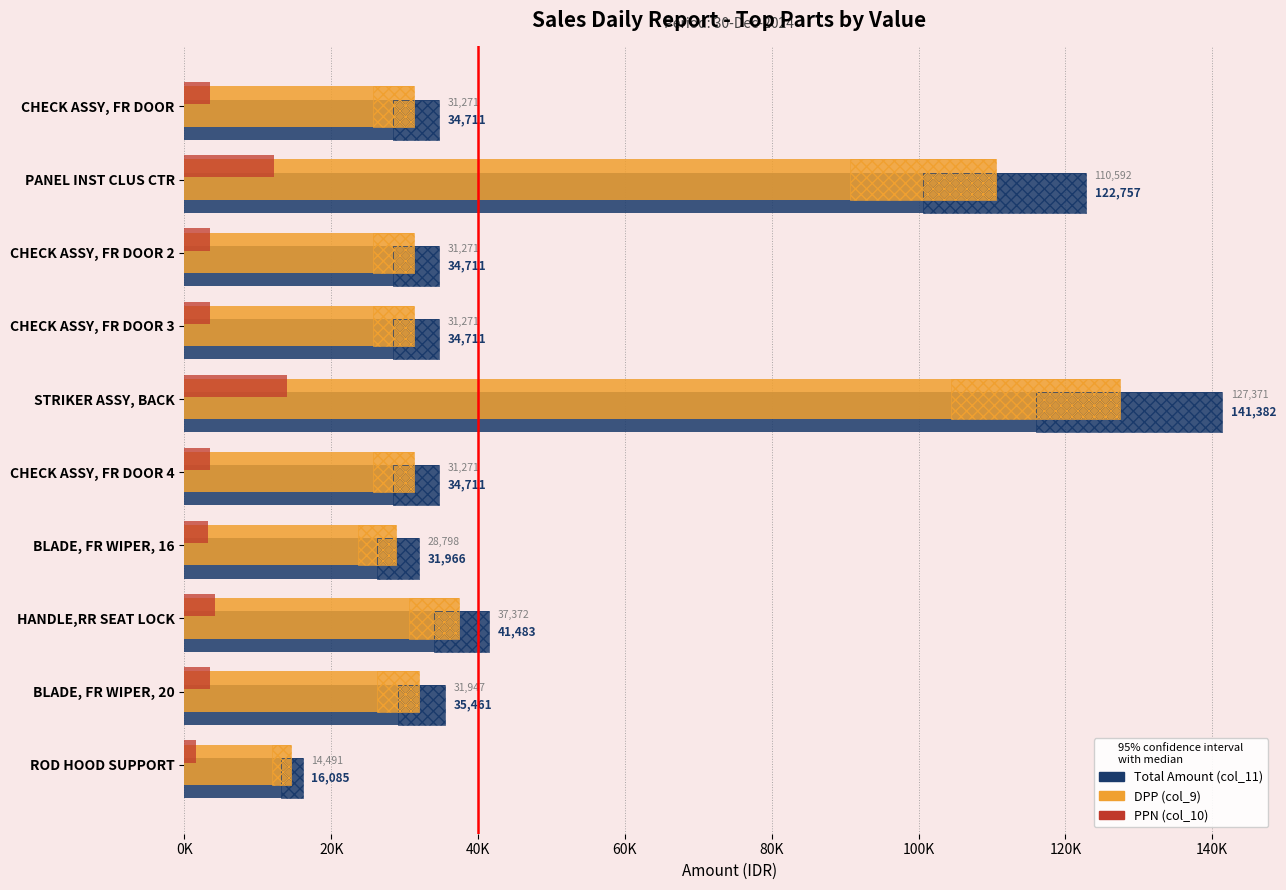

Is it true that PPN (col_10) equals 3439.8 at CHECK ASSY, FR DOOR?

True